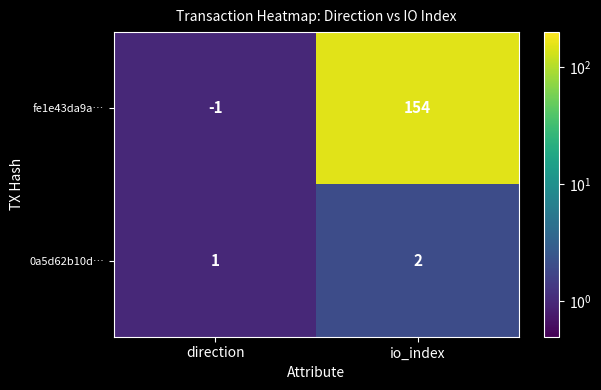

Is it true that fe1e43da9a… equals 154 at io_index?

True